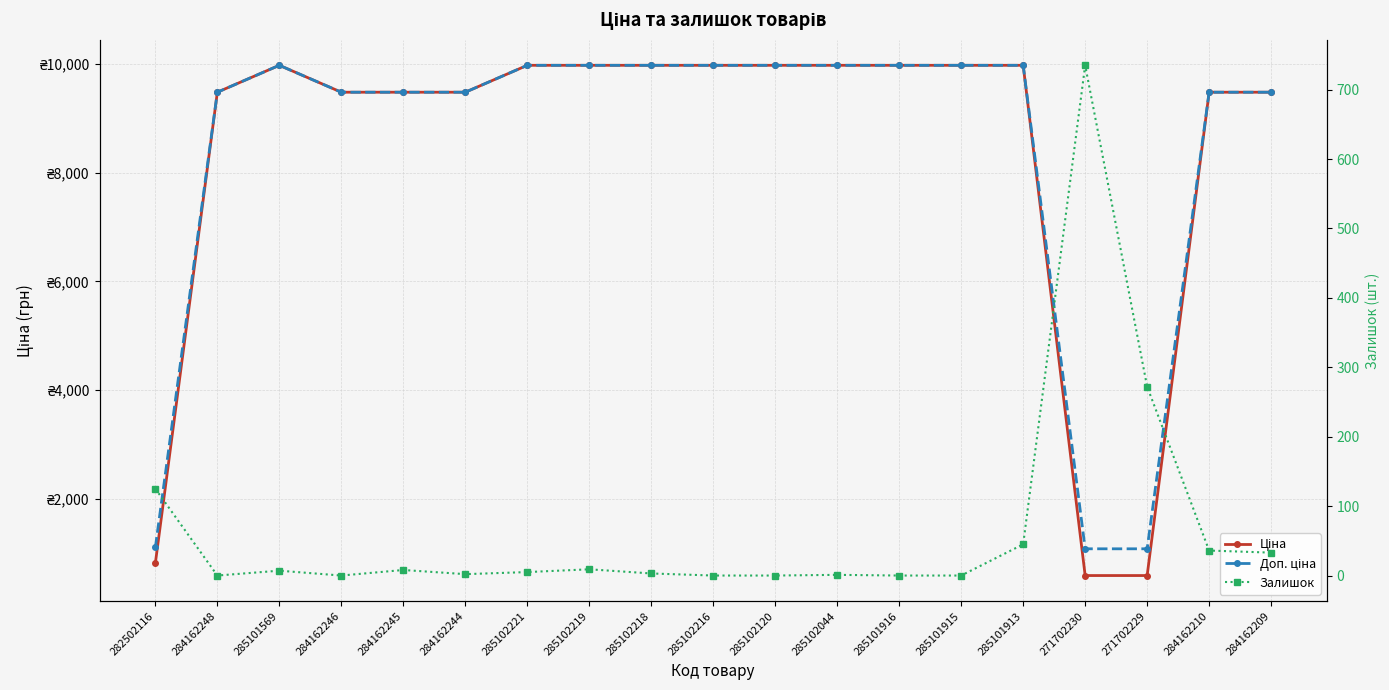

True or false: Ціна has a value of 589.9 at 271702230.

True